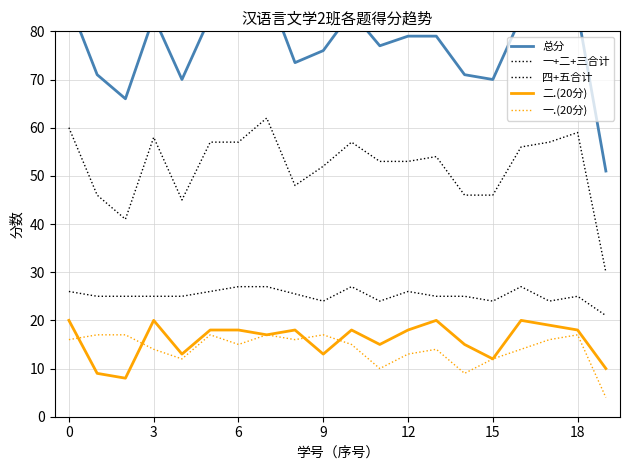

How many data points does each series have?

20